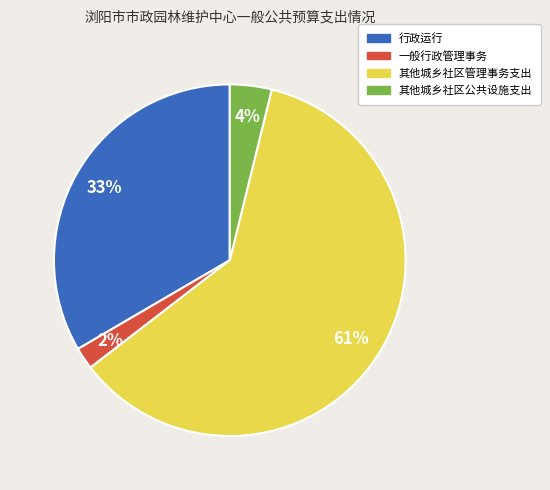

Approximately how many times larger is the value at 其他城乡社区管理事务支出 compared to 行政运行?

1.8